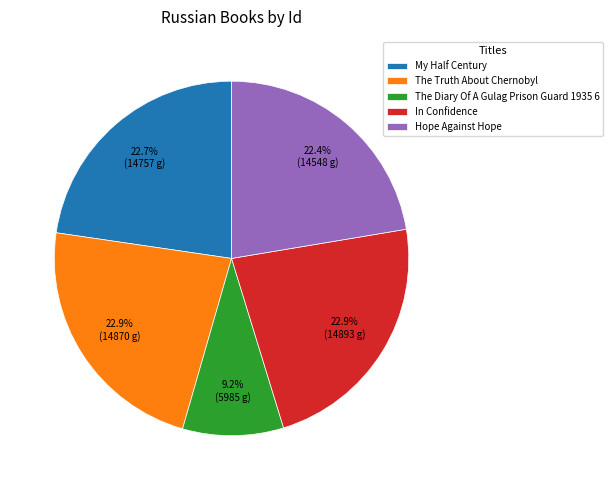

Combined, do My Half Century and The Truth About Chernobyl account for over 50%?

No